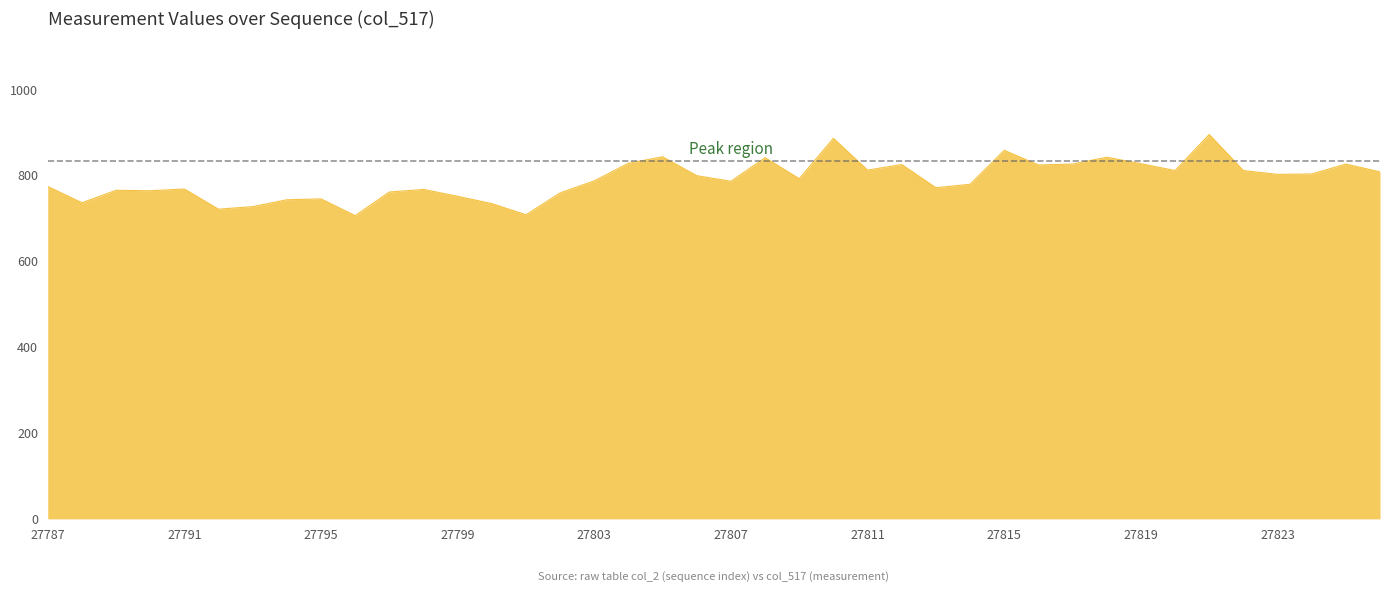

What is the smallest value displayed?

706